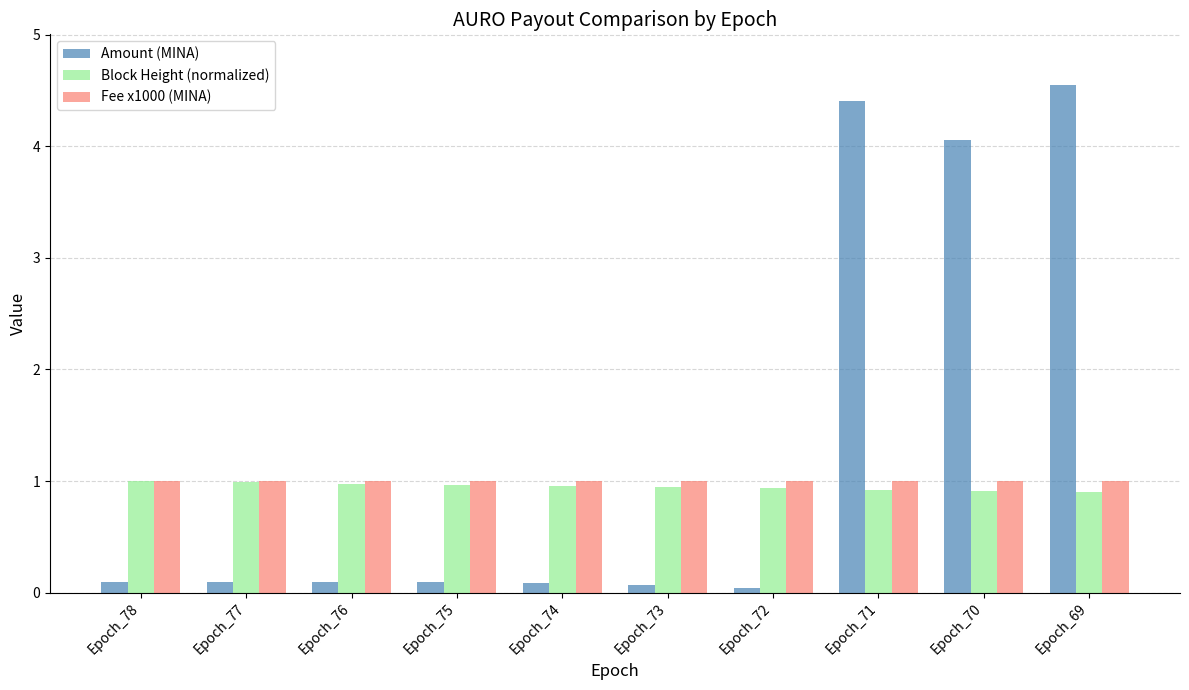

What is the highest value of the Amount (MINA) series?

4.6